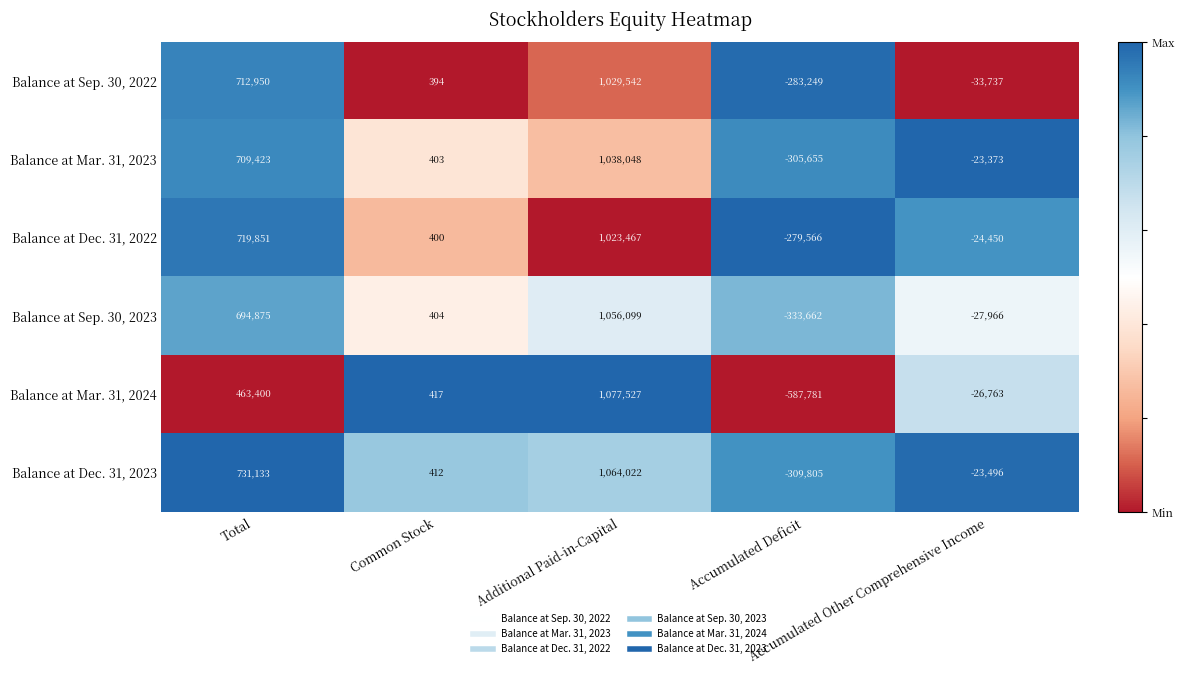

What is the minimum value shown in the chart?

-587781